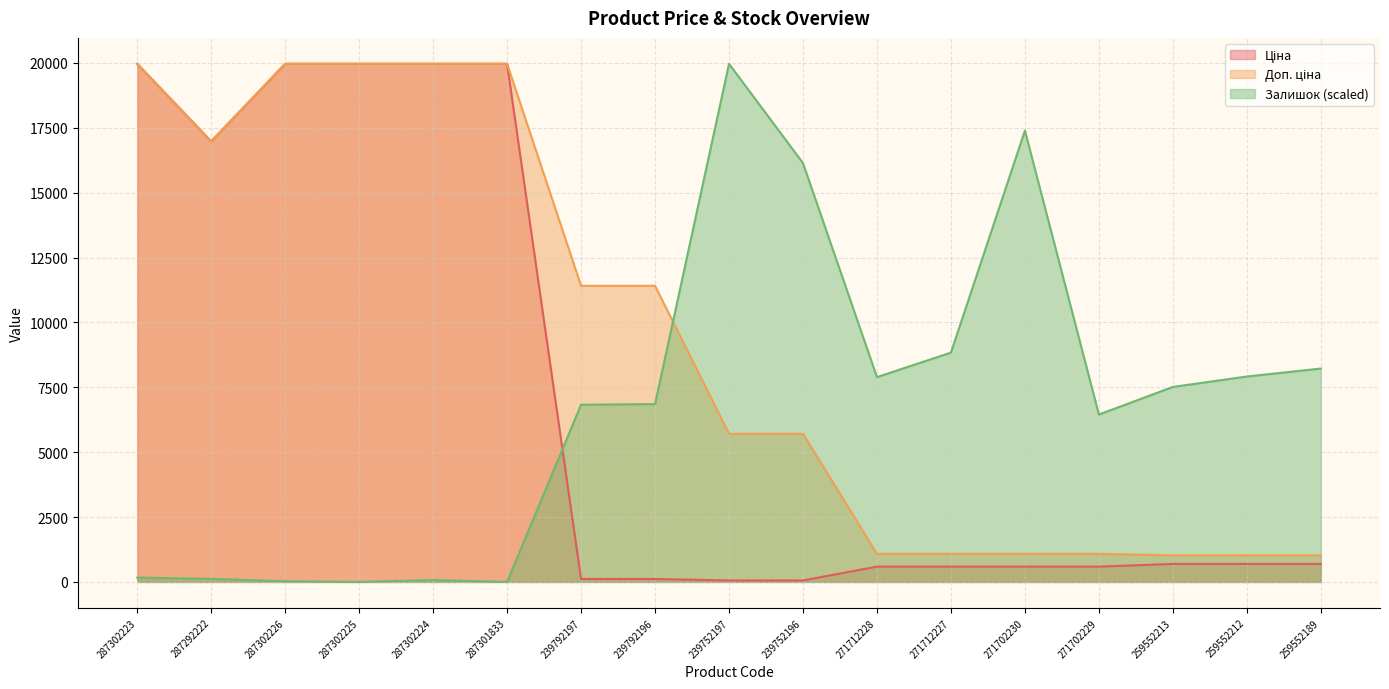

List the series in order of their peak value, highest first.

Ціна, Доп. ціна, Залишок